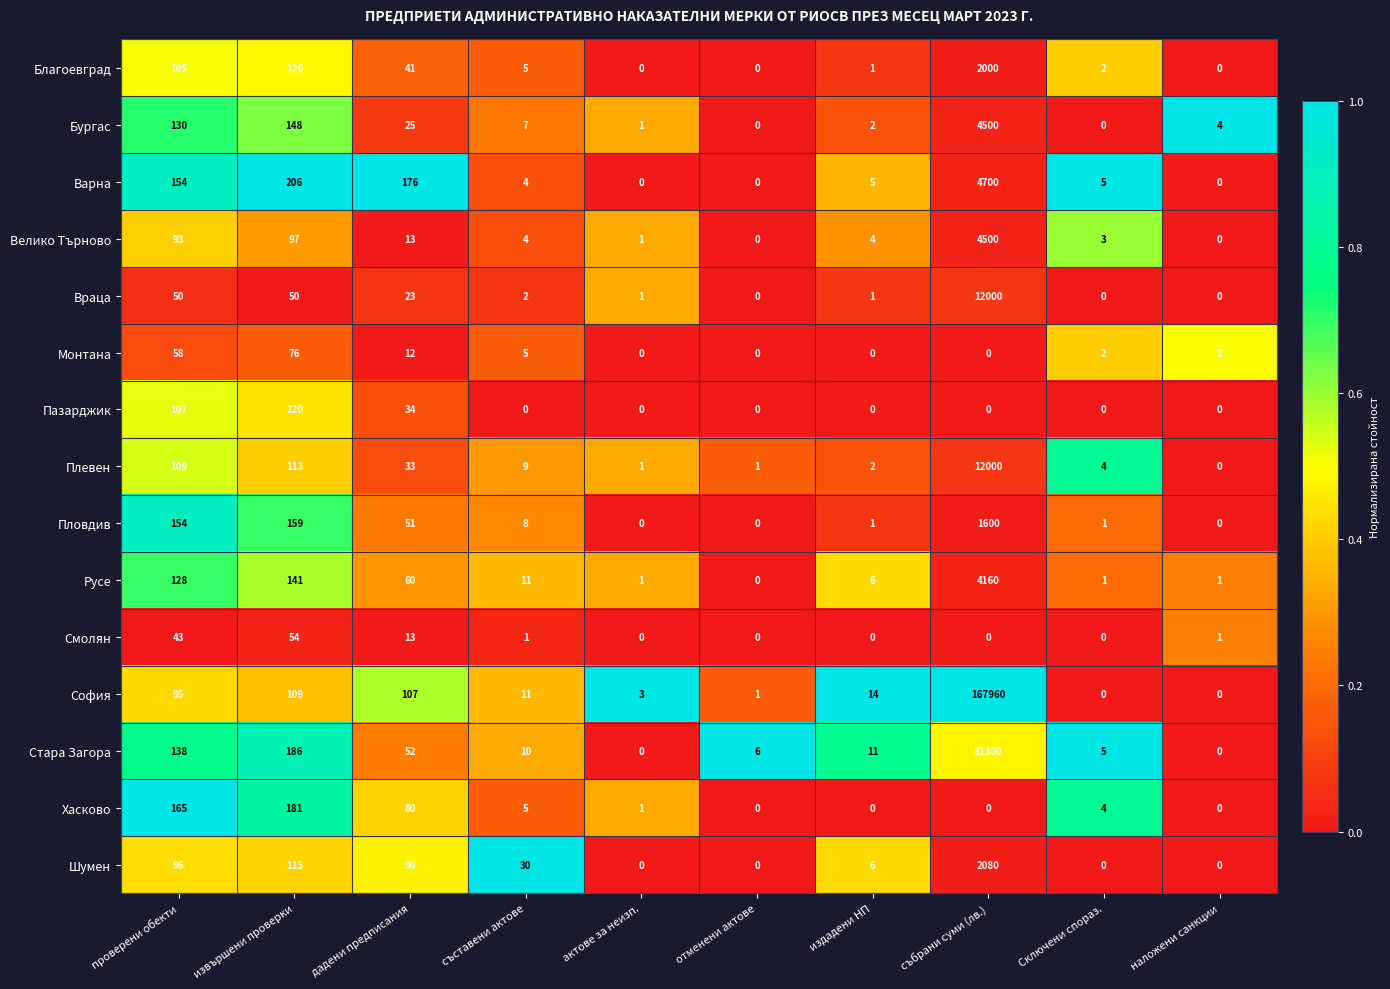

Which series has the largest range (max minus min)?

София